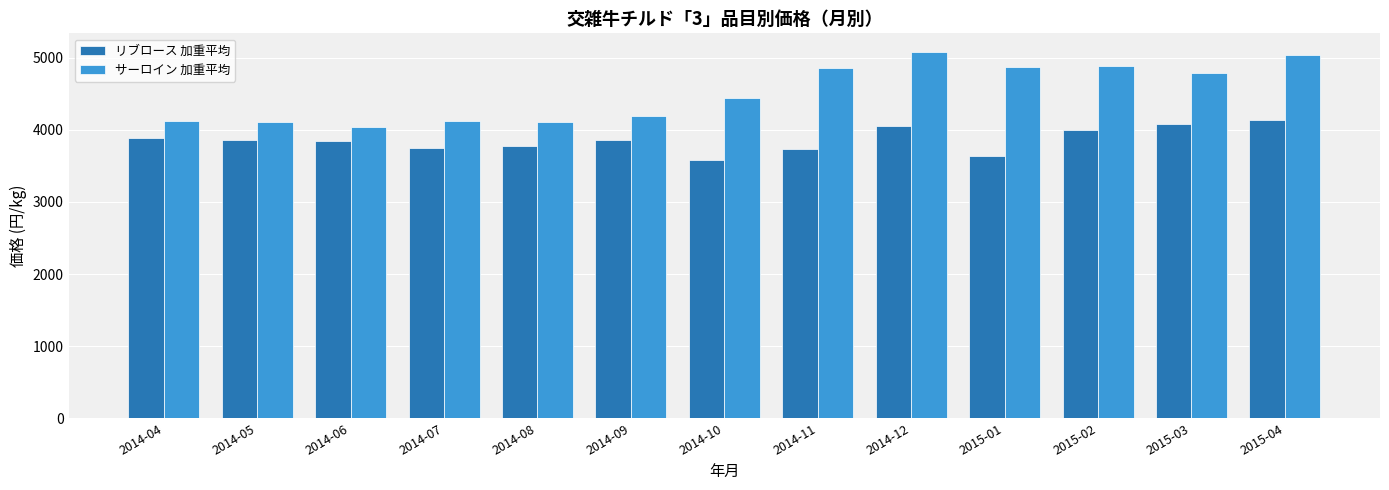

Which series has the widest spread of values?

サーロイン 加重平均